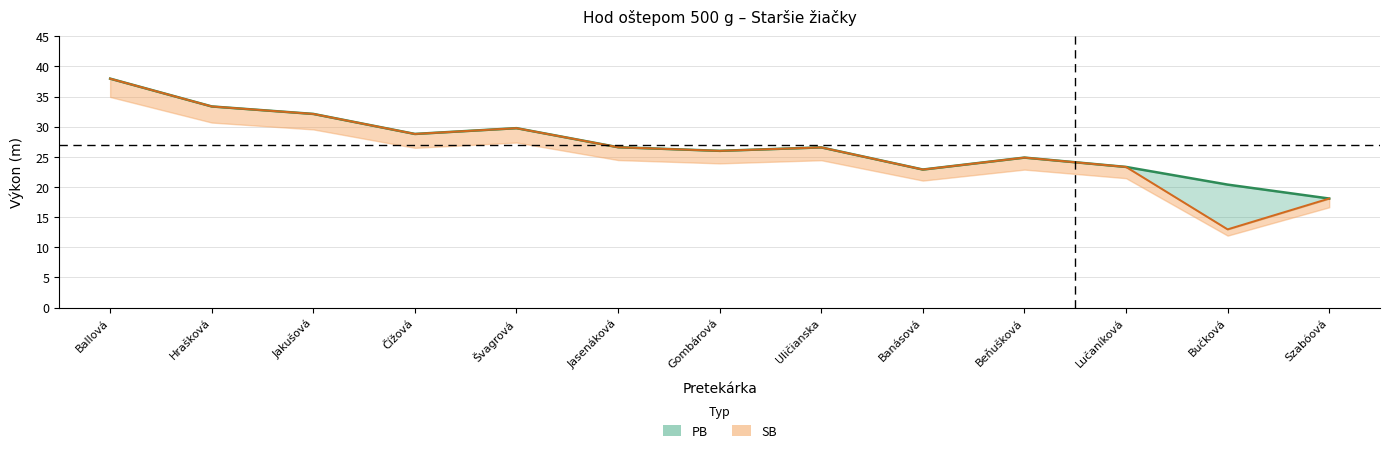

How many lines are shown in the chart?

2